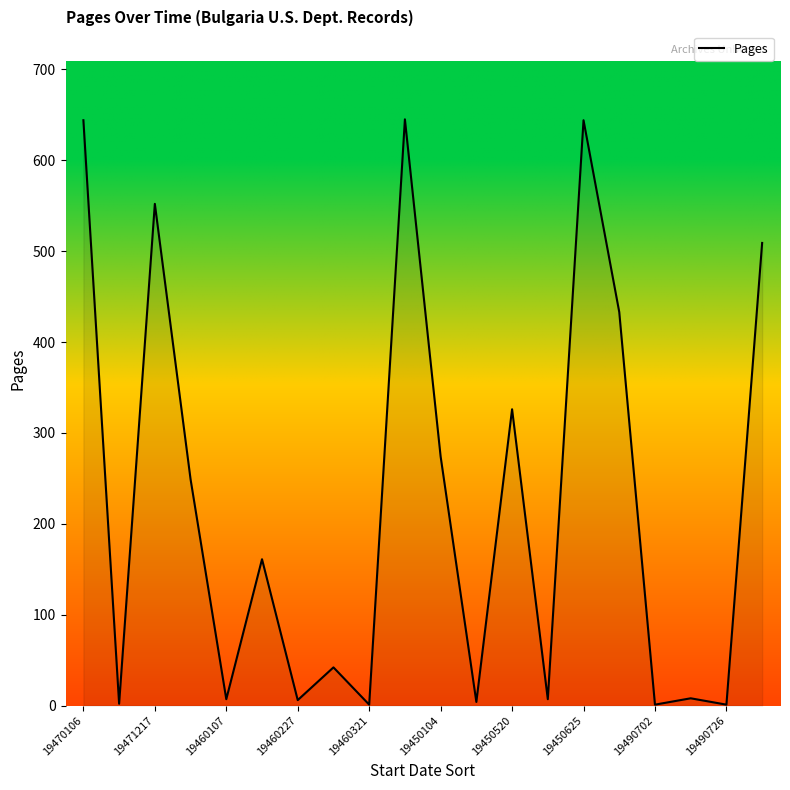

What is the difference between the maximum and minimum values?

644